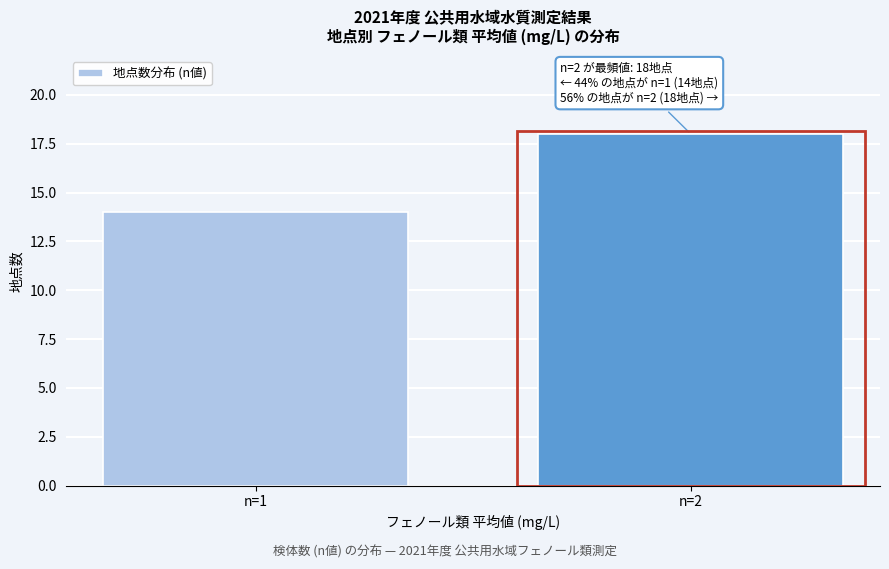

Reading left to right, transcribe all the data shown in this chart.

n=1=14	n=2=18